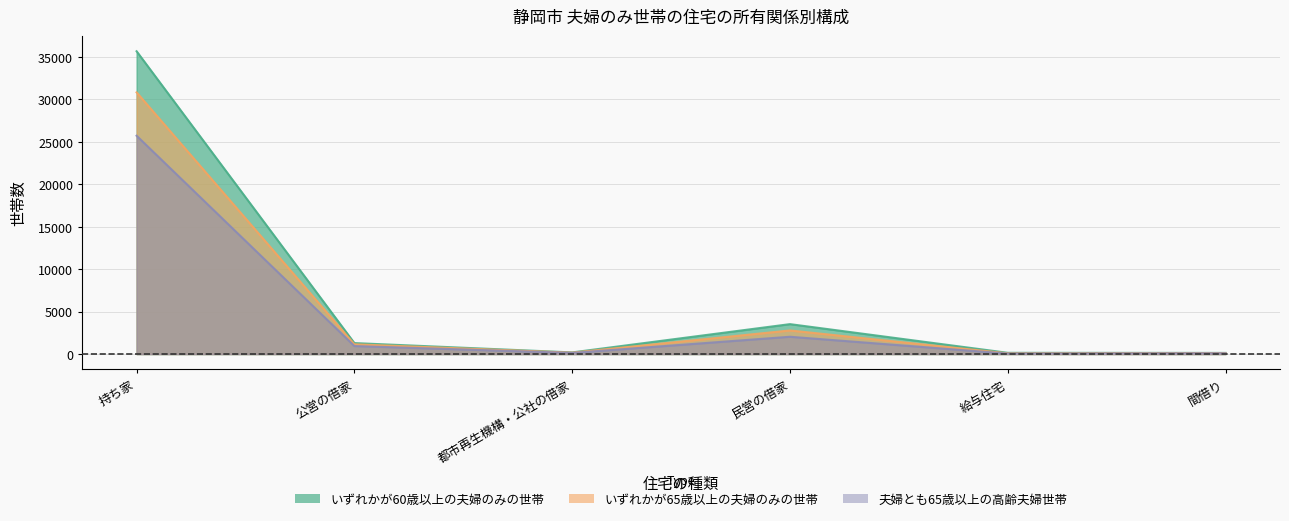

At which category does the chart reach its minimum across all series?

給与住宅